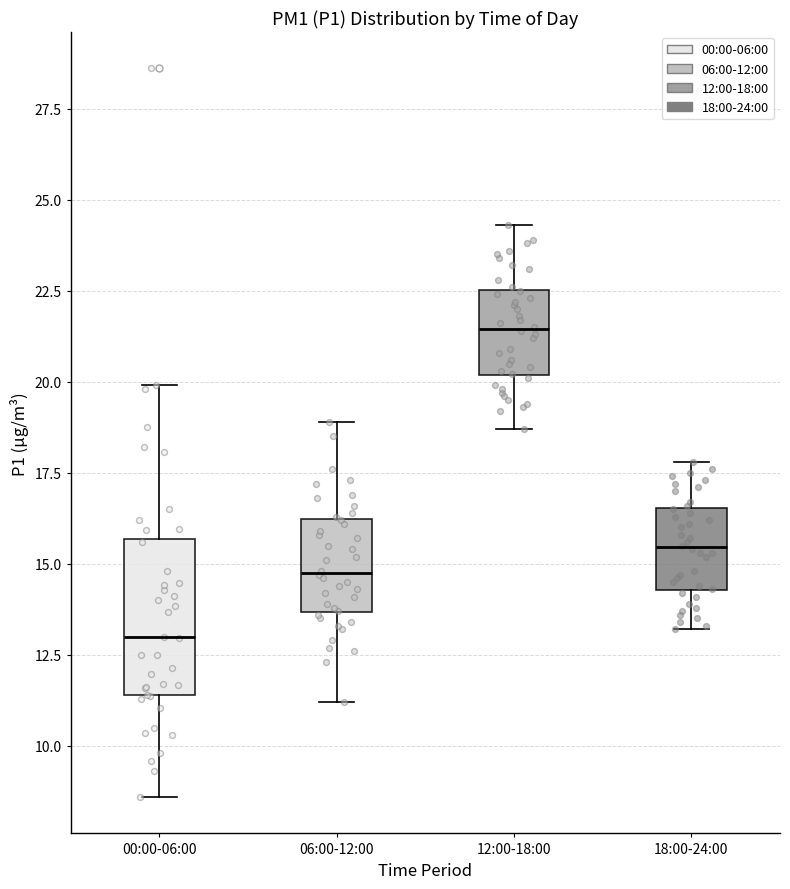

Reading left to right, transcribe this box plot: for each box, give where its median line is, the range the box spans, and where its two whiskers end, as read against the y-axis. The values are not printed on the chart, so give them approximately, as read against the axis.

00:00-06:00: median 13.0, box 11.5 to 15.5, whiskers 8.5 to 20.0
06:00-12:00: median 15.0, box 13.5 to 16.0, whiskers 11.0 to 19.0
12:00-18:00: median 21.5, box 20.0 to 22.5, whiskers 18.5 to 24.5
18:00-24:00: median 15.5, box 14.5 to 16.5, whiskers 13.0 to 18.0